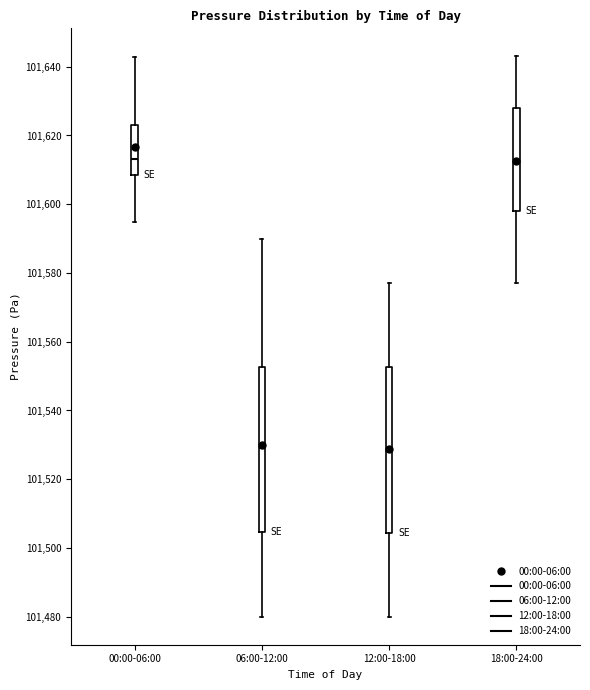

Reading left to right, read every box against the y-axis: the position of its median line, the range the box covers, and the ends of its whiskers. The values are not printed on the chart, so give them approximately, as read against the axis.

00:00-06:00: median 101614, box 101608 to 101624, whiskers 101594 to 101642
06:00-12:00: median 101530, box 101504 to 101552, whiskers 101480 to 101590
12:00-18:00: median 101530, box 101504 to 101552, whiskers 101480 to 101578
18:00-24:00: median 101614, box 101598 to 101628, whiskers 101578 to 101644